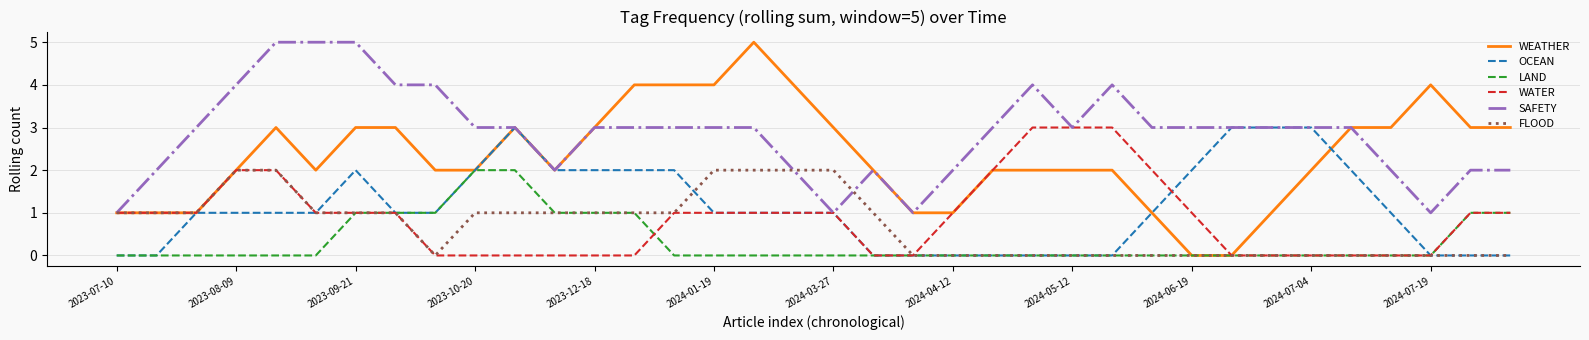

Which series has the largest range (max minus min)?

WEATHER